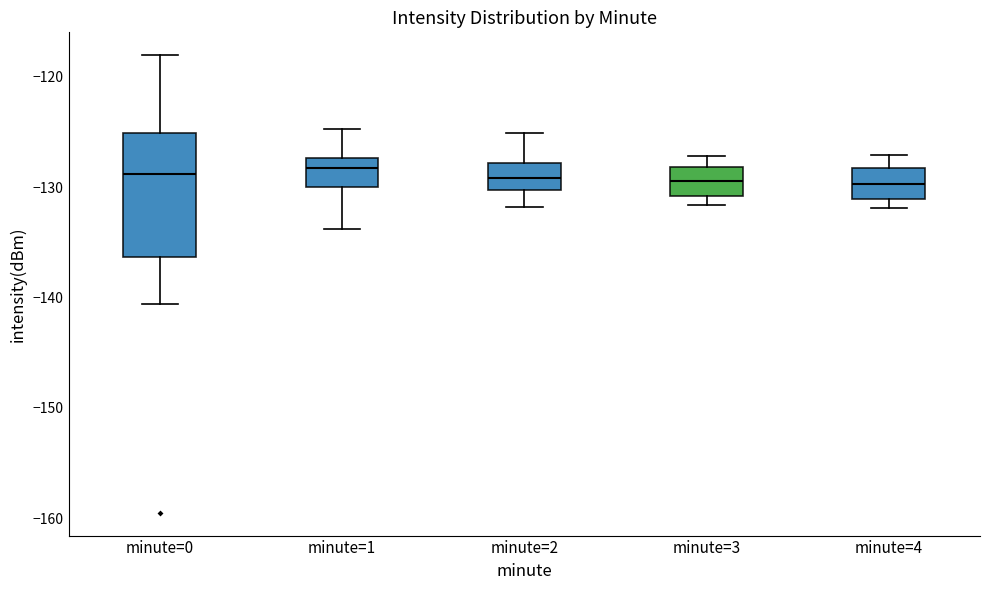

Reading left to right, transcribe this box plot: for each box, give where its median line is, the range the box spans, and where its two whiskers end, as read against the y-axis. The values are not printed on the chart, so give them approximately, as read against the axis.

minute=0: median -129, box -136 to -125, whiskers -141 to -118
minute=1: median -128, box -130 to -127, whiskers -134 to -125
minute=2: median -129, box -130 to -128, whiskers -132 to -125
minute=3: median -129, box -131 to -128, whiskers -132 to -127
minute=4: median -130, box -131 to -128, whiskers -132 to -127